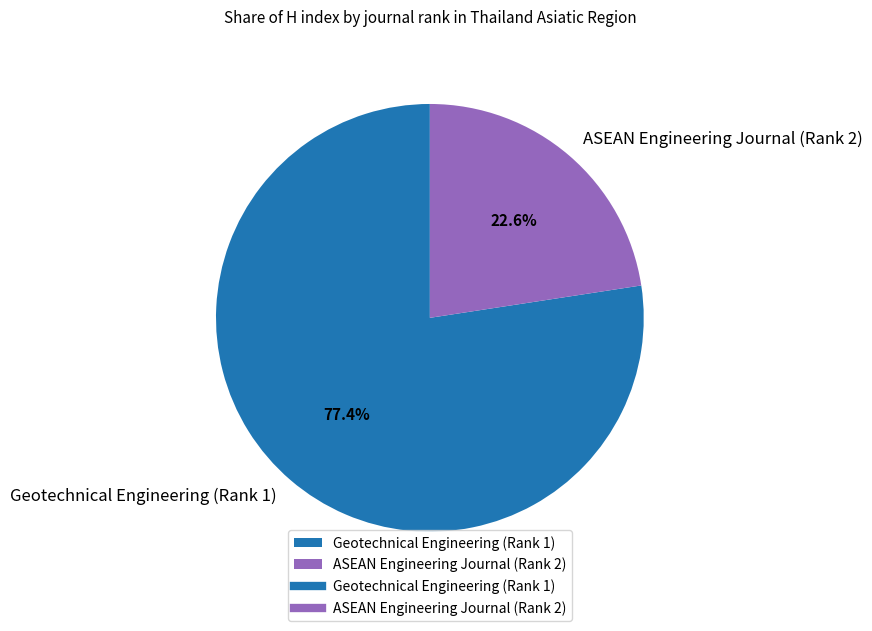

What percentage is the ASEAN Engineering Journal (Rank 2) slice, to the nearest percent?

23%